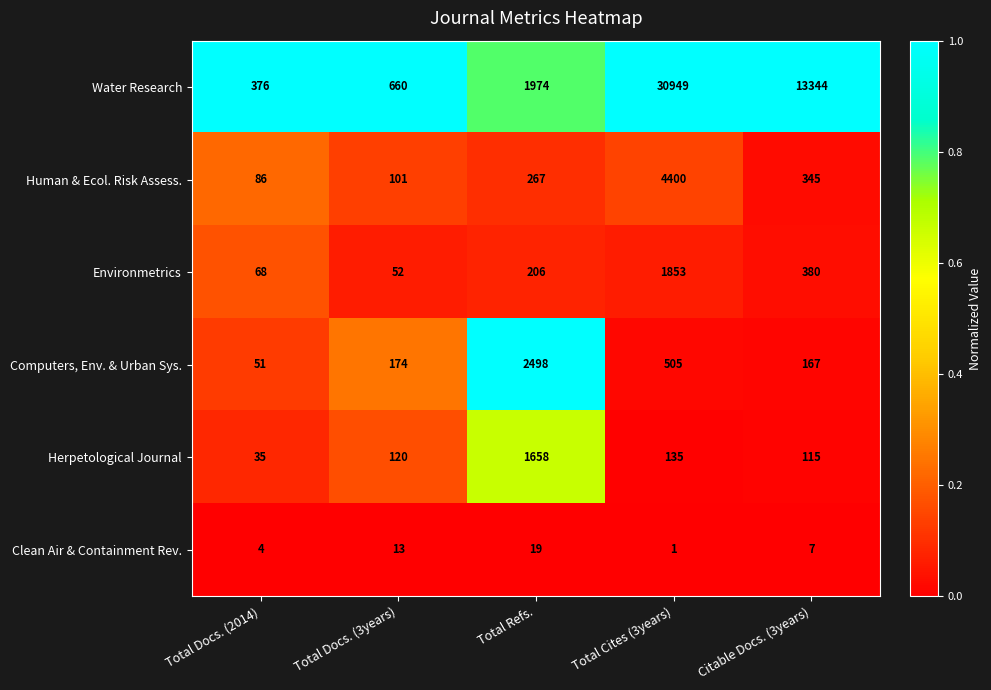

What is the approximate value of Clean Air & Containment Rev. at Total Refs.?

19